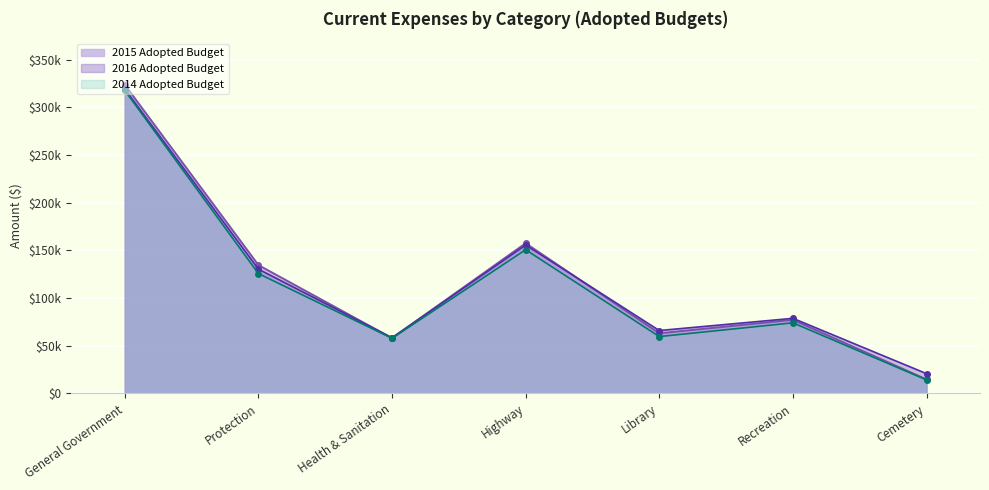

Where is the first local minimum for 2016 Adopted Budget?

Health & Sanitation